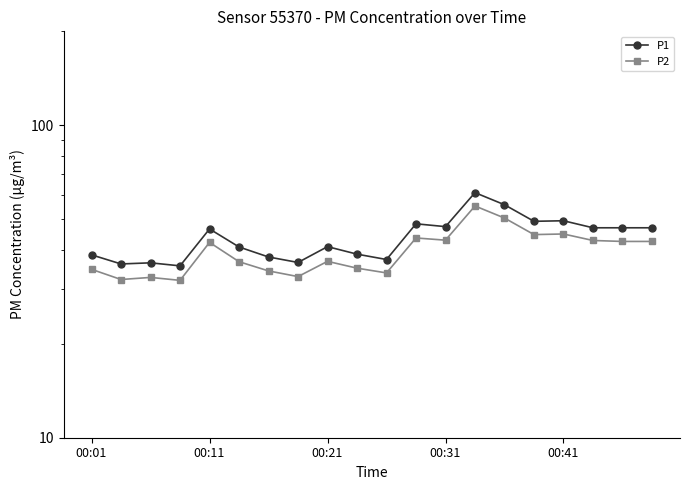

The P1 series shows 16.1 at 10. True or false?

False